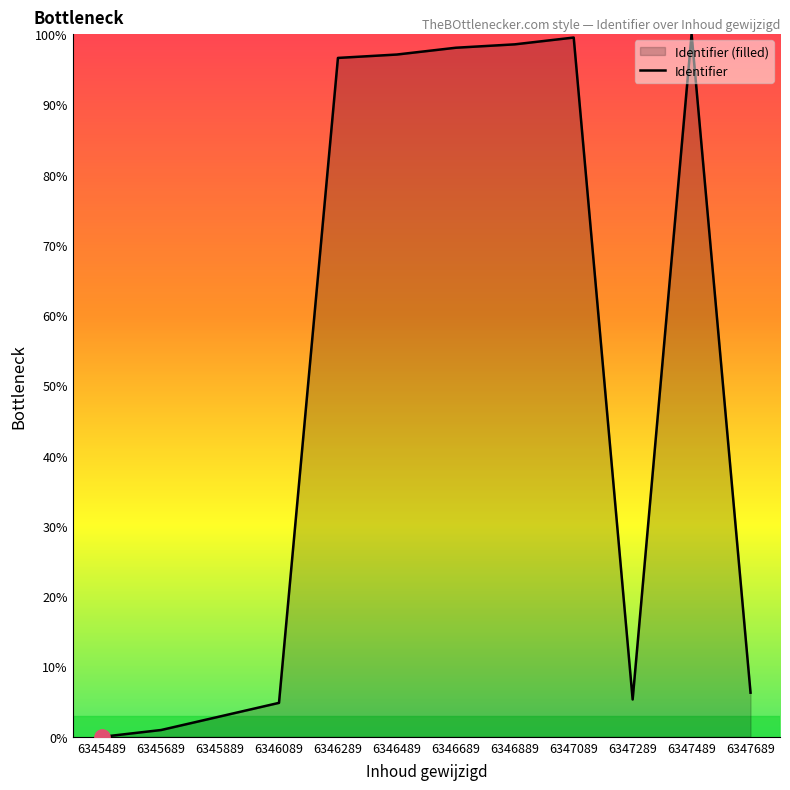

Reading left to right, extract all data points from this chart.

0.0	1.0	2.9	4.8	96.6	97.1	98.1	98.6	99.5	5.3	100.0	6.3